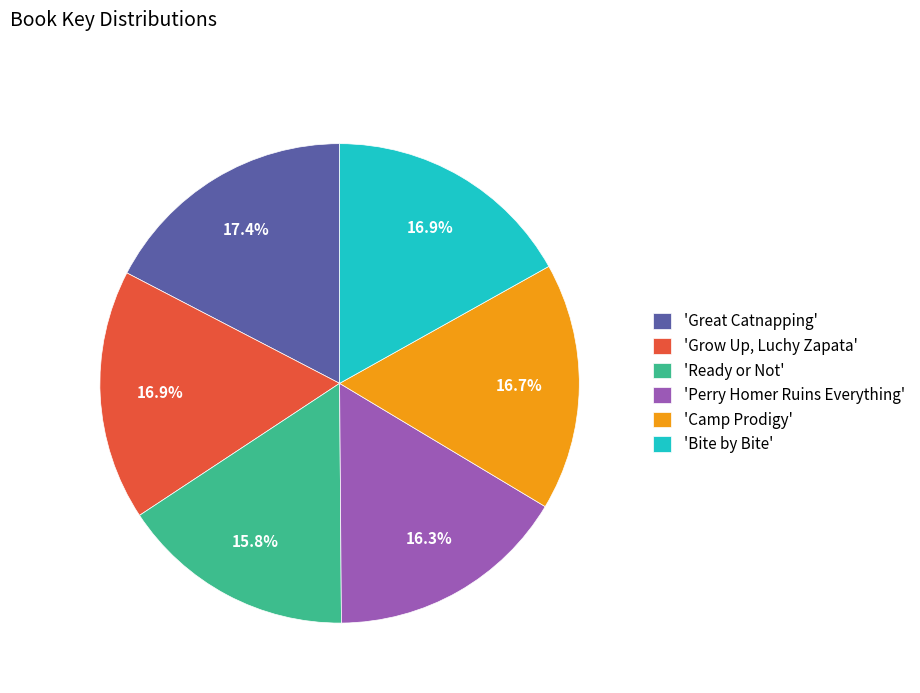

What is the ratio of the value at 'Bite by Bite' to the value at 'Great Catnapping'?

1.0